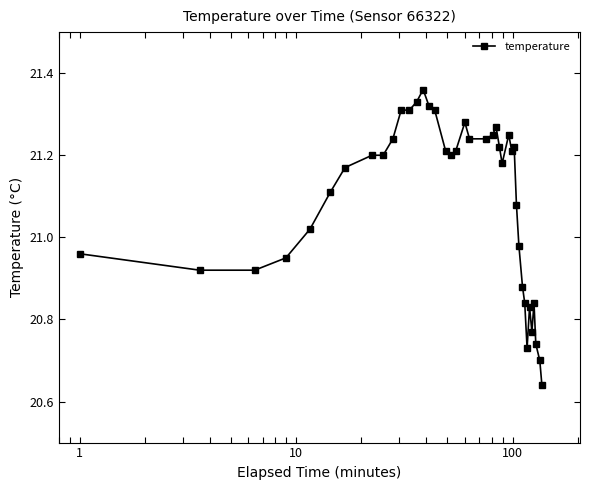

How many lines are shown in the chart?

1